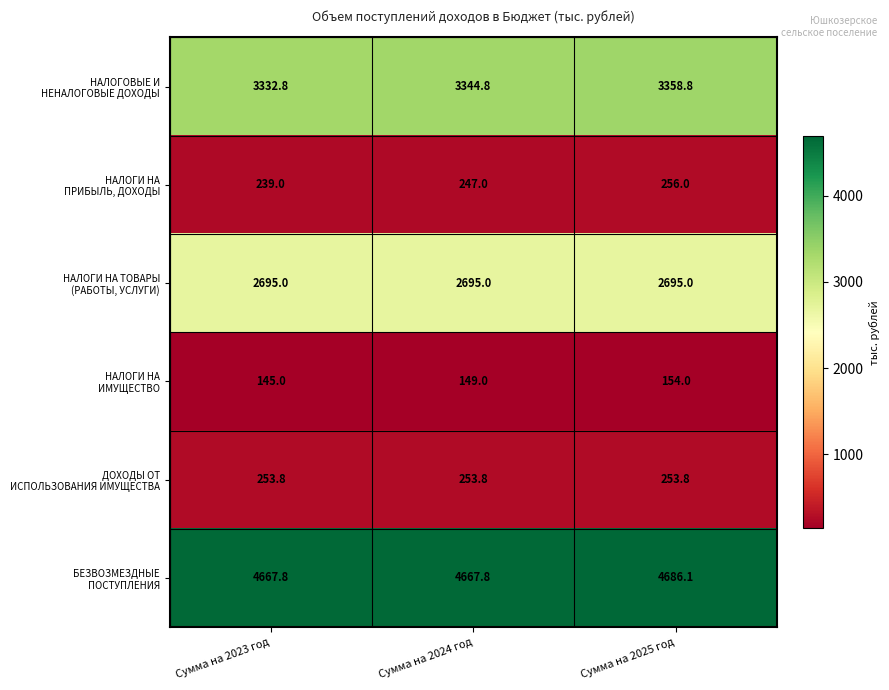

What is the maximum value shown in the chart?

4686.1